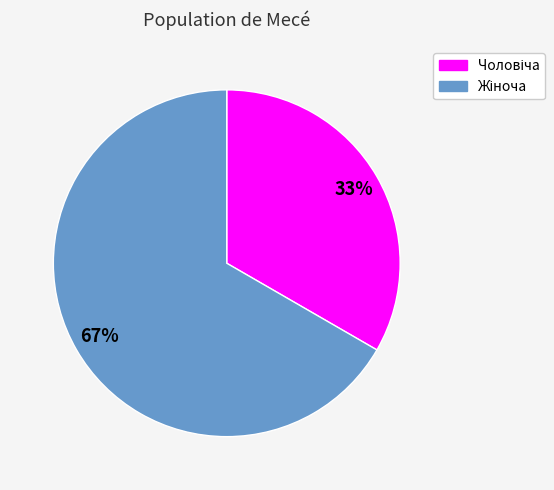

To the nearest percent, what is the average slice percentage?

50%